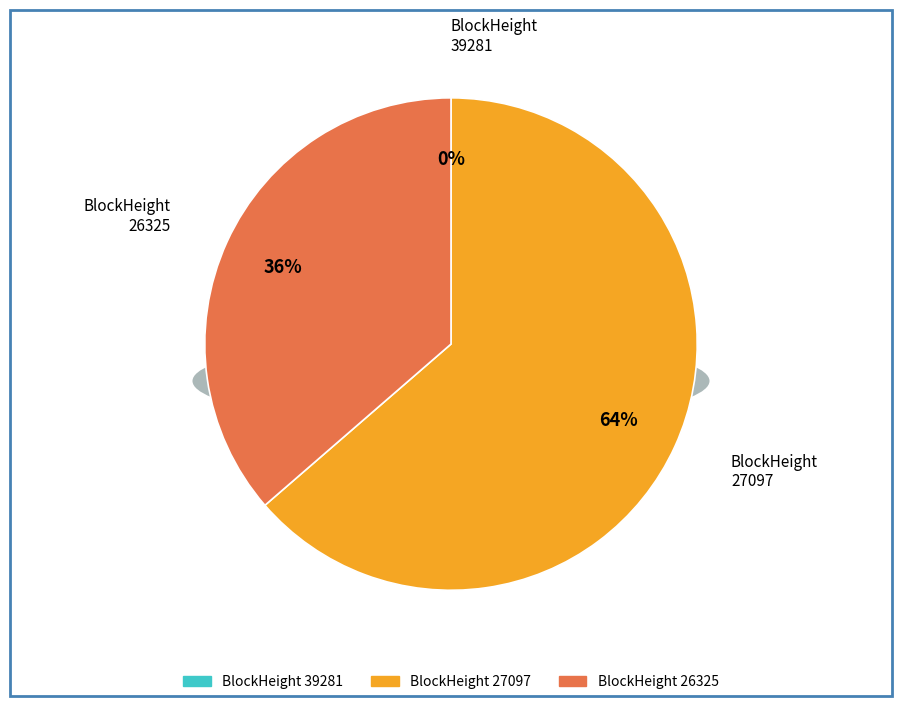

Does 26325 represent more than half of the total?

No